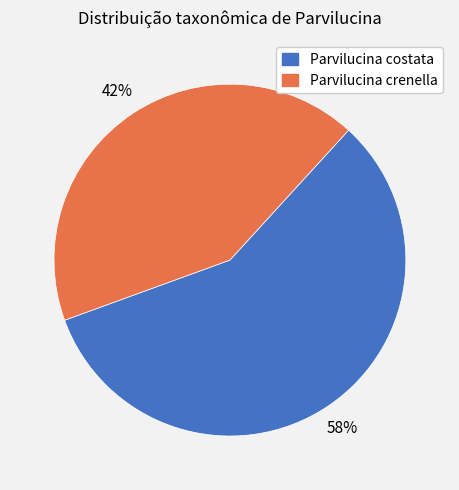

To the nearest percent, what is the combined percentage of Parvilucina costata and Parvilucina crenella?

100%